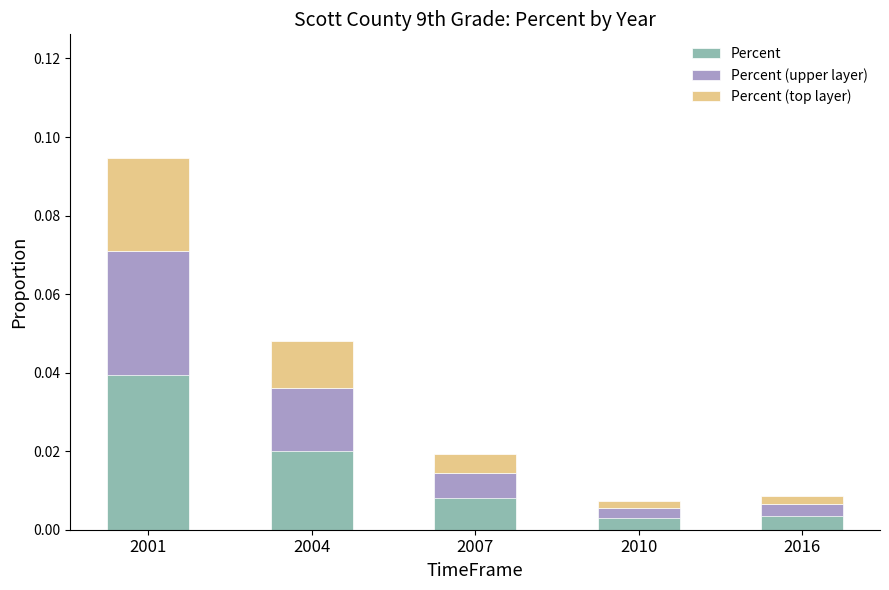

Which label corresponds to the largest value in the chart?

2001